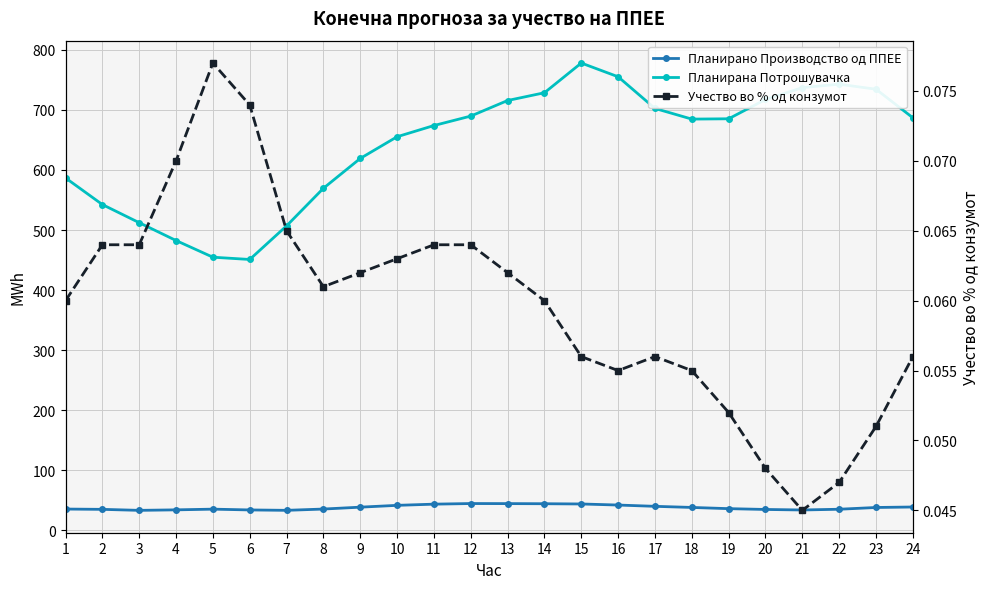

What is the average value of the Планирано Производство од ППЕЕ series?

37.6